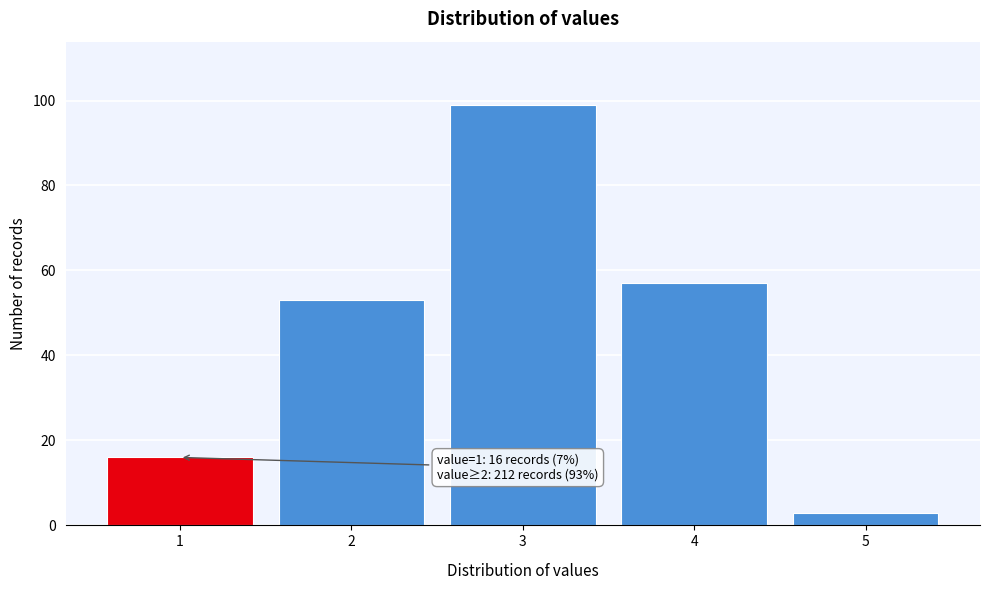

Which range on the x-axis has the tallest bar?

2.5 to 3.5